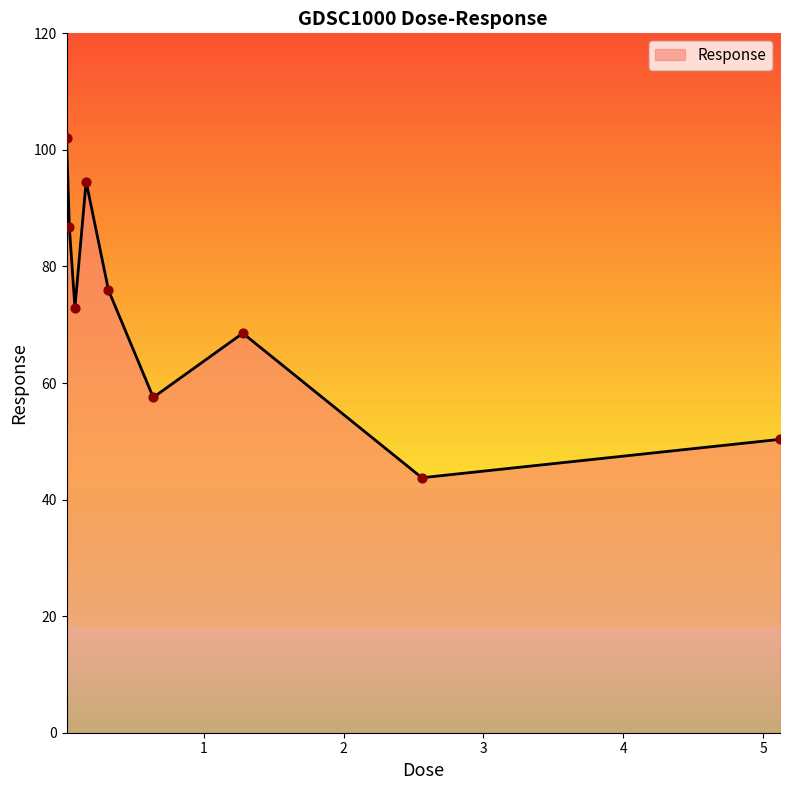

What is the difference between the maximum and minimum values?

58.3